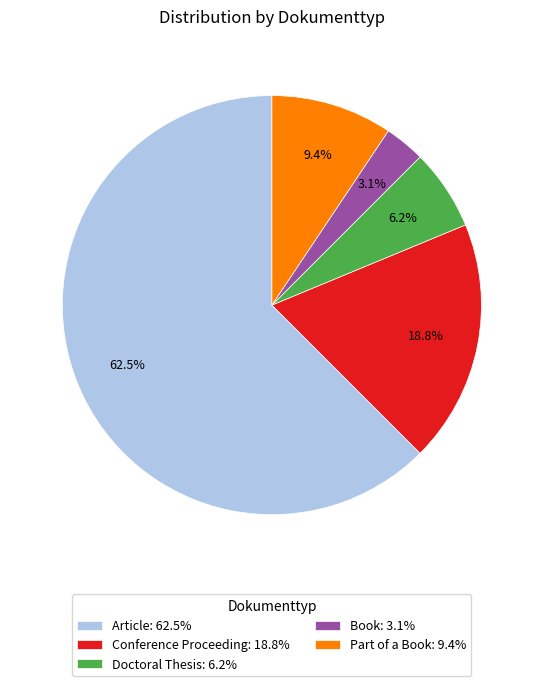

Does Doctoral Thesis account for over 50% of the chart?

No